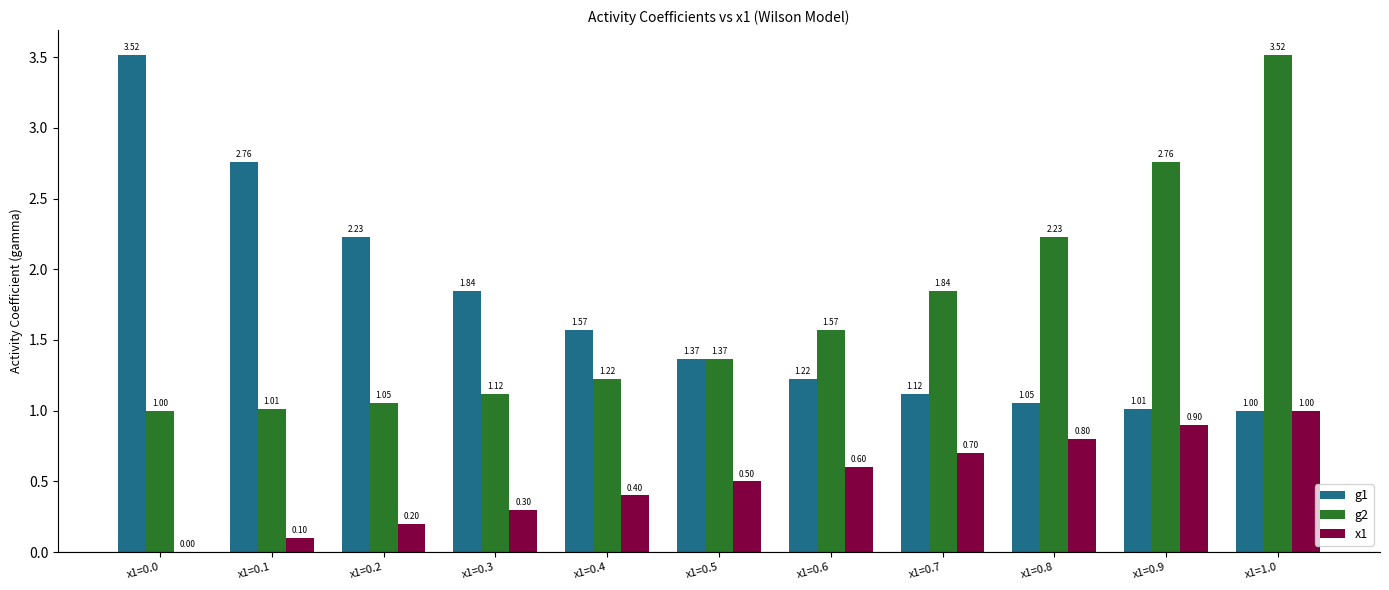

What is the total value across all series at x1=0.6?

3.4